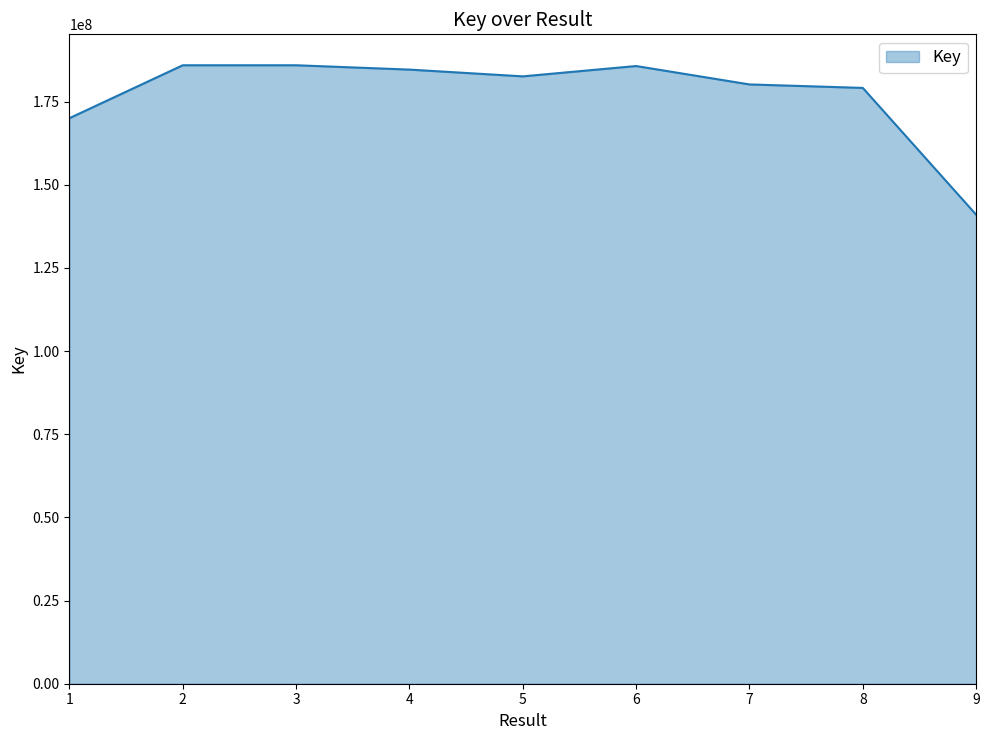

What is the difference between the values at 4 and 6?

1072412